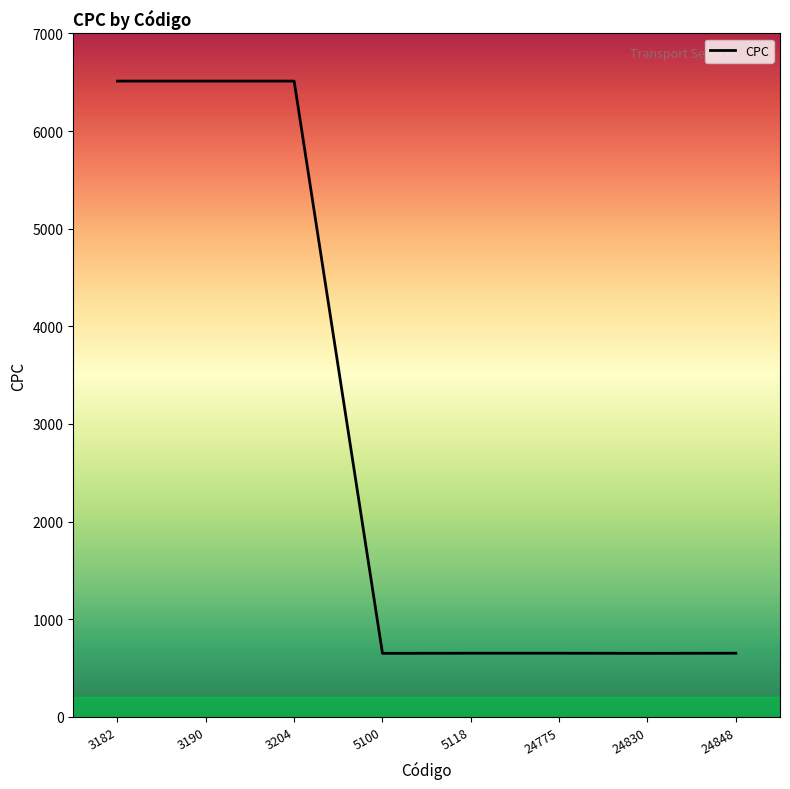

Does the chart have visible grid lines?

No